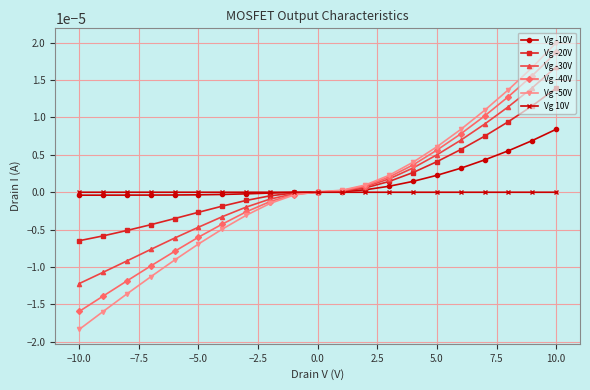

How many data points does each series have?

21